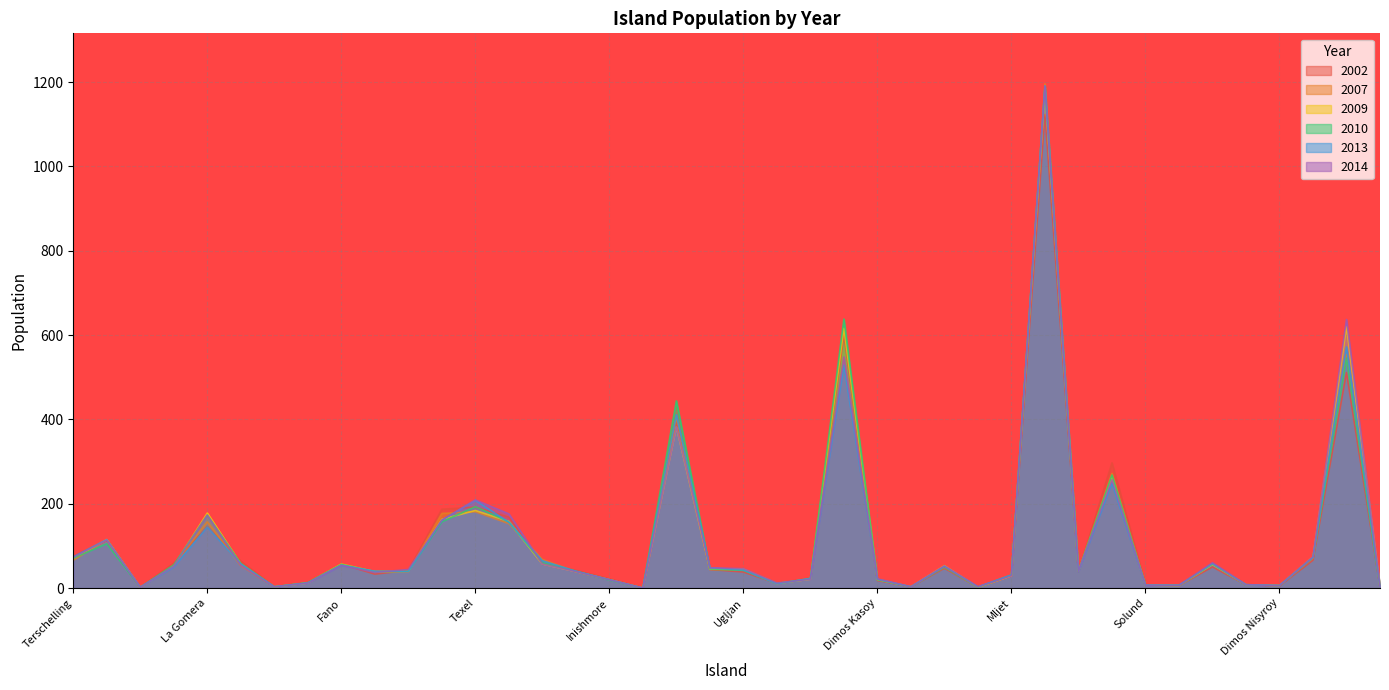

Reading left to right, what are all the values shown in this chart?

2002: Terschelling=75	Dimos Skiathoy=113	Koinotita Kalamoy=2	Isle of Bute=59	La Gomera=146	Corvo=64	Porto Santo=3	Finnoy=13	Fano=57	Dimos Samothrakis=33	Naxos=42	Hiiumaa=187	Texel=192	Dimos Mykonoy=168	North Isles=58	Austevoll=42	Inishmore=22	Koinotita Mathrakioy=0	Zakinthos=393	Hailuoto#Karlo=44	Ugljan=38	Dimos Kythnoy=11	Vaeroy=24	Hios=601	Dimos Kasoy=18	Dimos Chalkis=3	Ustica=47	Ile-d-Houat=2	Mljet=29	Elba=1123	Lopar=39	Lewis and Harris=297	Solund=8	Ile-aux-Moines=6	Dimos Leroy=50	Kvitsoy=8	Dimos Nisyroy=5	Solta=66	Lanzarote=511	Vardo=3
2007: Terschelling=66	Dimos Skiathoy=115	Koinotita Kalamoy=1	Isle of Bute=54	La Gomera=157	Corvo=53	Porto Santo=3	Finnoy=12	Fano=56	Dimos Samothrakis=39	Naxos=38	Hiiumaa=177	Texel=181	Dimos Mykonoy=153	North Isles=68	Austevoll=39	Inishmore=20	Koinotita Mathrakioy=0	Zakinthos=406	Hailuoto#Karlo=44	Ugljan=43	Dimos Kythnoy=10	Vaeroy=23	Hios=547	Dimos Kasoy=21	Dimos Chalkis=3	Ustica=50	Ile-d-Houat=2	Mljet=29	Elba=1196	Lopar=40	Lewis and Harris=272	Solund=7	Ile-aux-Moines=6	Dimos Leroy=57	Kvitsoy=8	Dimos Nisyroy=6	Solta=71	Lanzarote=554	Vardo=3
2009: Terschelling=71	Dimos Skiathoy=115	Koinotita Kalamoy=2	Isle of Bute=52	La Gomera=178	Corvo=57	Porto Santo=3	Finnoy=12	Fano=57	Dimos Samothrakis=39	Naxos=40	Hiiumaa=163	Texel=184	Dimos Mykonoy=158	North Isles=57	Austevoll=39	Inishmore=20	Koinotita Mathrakioy=0	Zakinthos=382	Hailuoto#Karlo=45	Ugljan=45	Dimos Kythnoy=11	Vaeroy=21	Hios=616	Dimos Kasoy=20	Dimos Chalkis=3	Ustica=53	Ile-d-Houat=2	Mljet=29	Elba=1177	Lopar=40	Lewis and Harris=261	Solund=7	Ile-aux-Moines=6	Dimos Leroy=56	Kvitsoy=8	Dimos Nisyroy=6	Solta=74	Lanzarote=620	Vardo=3
2010: Terschelling=71	Dimos Skiathoy=105	Koinotita Kalamoy=2	Isle of Bute=55	La Gomera=173	Corvo=58	Porto Santo=3	Finnoy=13	Fano=56	Dimos Samothrakis=39	Naxos=40	Hiiumaa=157	Texel=193	Dimos Mykonoy=157	North Isles=60	Austevoll=40	Inishmore=19	Koinotita Mathrakioy=0	Zakinthos=444	Hailuoto#Karlo=45	Ugljan=42	Dimos Kythnoy=11	Vaeroy=22	Hios=638	Dimos Kasoy=20	Dimos Chalkis=3	Ustica=50	Ile-d-Houat=2	Mljet=31	Elba=1190	Lopar=40	Lewis and Harris=268	Solund=7	Ile-aux-Moines=6	Dimos Leroy=57	Kvitsoy=8	Dimos Nisyroy=6	Solta=73	Lanzarote=545	Vardo=3
2013: Terschelling=74	Dimos Skiathoy=115	Koinotita Kalamoy=2	Isle of Bute=50	La Gomera=145	Corvo=57	Porto Santo=3	Finnoy=12	Fano=54	Dimos Samothrakis=40	Naxos=39	Hiiumaa=161	Texel=208	Dimos Mykonoy=156	North Isles=65	Austevoll=40	Inishmore=20	Koinotita Mathrakioy=0	Zakinthos=411	Hailuoto#Karlo=48	Ugljan=43	Dimos Kythnoy=10	Vaeroy=23	Hios=529	Dimos Kasoy=21	Dimos Chalkis=3	Ustica=52	Ile-d-Houat=3	Mljet=31	Elba=1191	Lopar=39	Lewis and Harris=249	Solund=7	Ile-aux-Moines=7	Dimos Leroy=58	Kvitsoy=8	Dimos Nisyroy=6	Solta=73	Lanzarote=572	Vardo=3
2014: Terschelling=73	Dimos Skiathoy=114	Koinotita Kalamoy=2	Isle of Bute=52	La Gomera=173	Corvo=54	Porto Santo=3	Finnoy=12	Fano=54	Dimos Samothrakis=37	Naxos=44	Hiiumaa=161	Texel=209	Dimos Mykonoy=176	North Isles=57	Austevoll=39	Inishmore=20	Koinotita Mathrakioy=0	Zakinthos=383	Hailuoto#Karlo=48	Ugljan=46	Dimos Kythnoy=12	Vaeroy=21	Hios=548	Dimos Kasoy=22	Dimos Chalkis=3	Ustica=52	Ile-d-Houat=3	Mljet=29	Elba=1190	Lopar=40	Lewis and Harris=257	Solund=7	Ile-aux-Moines=6	Dimos Leroy=60	Kvitsoy=8	Dimos Nisyroy=6	Solta=74	Lanzarote=637	Vardo=3